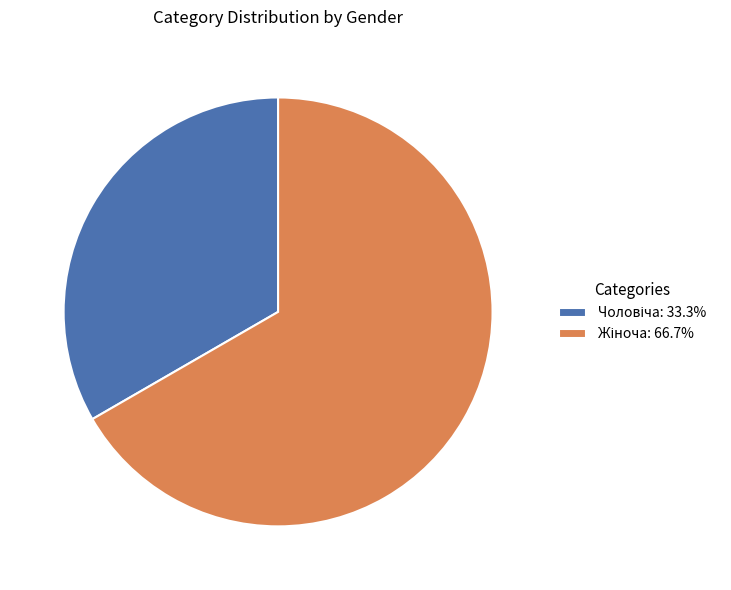

Is there any slice that represents more than half of the pie?

Yes